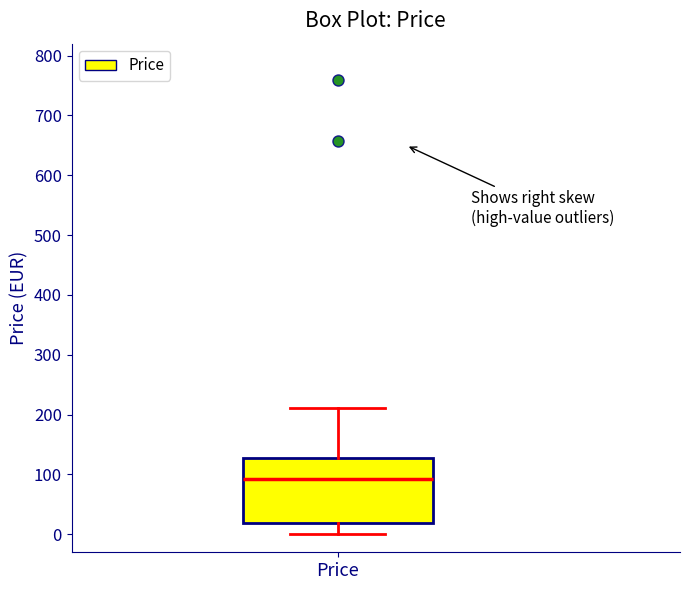

Read this box plot against the y-axis: the position of the median line, the range covered by the box, and the ends of both whiskers. The values are not printed on the chart, so give them approximately, as read against the axis.

median 90, box 20 to 130, whiskers 0 to 210